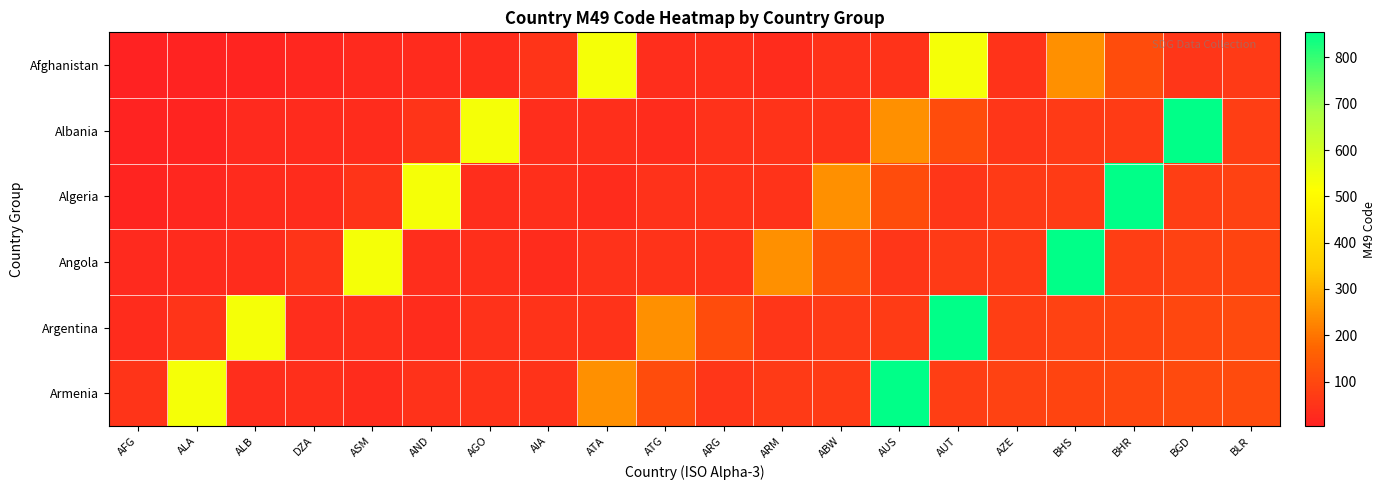

Reading left to right, extract all data points from this chart.

Afghanistan: AFG=4	ALA=8	ALB=12	DZA=20	ASM=24	AND=28	AGO=32	AIA=51	ATA=533	ATG=36	ARG=40	ARM=31	ABW=44	AUS=50	AUT=533	AZE=48	BHS=246	BHR=112	BGD=56	BLR=64
Albania: AFG=8	ALA=12	ALB=24	DZA=28	ASM=32	AND=51	AGO=533	AIA=36	ATA=40	ATG=31	ARG=44	ARM=50	ABW=48	AUS=246	AUT=112	AZE=56	BHS=64	BHR=68	BGD=854	BLR=76
Algeria: AFG=12	ALA=20	ALB=28	DZA=32	ASM=51	AND=533	AGO=36	AIA=40	ATA=31	ATG=44	ARG=50	ARM=48	ABW=246	AUS=112	AUT=56	AZE=64	BHS=68	BHR=854	BGD=76	BLR=84
Angola: AFG=24	ALA=28	ALB=32	DZA=51	ASM=533	AND=36	AGO=40	AIA=31	ATA=44	ATG=50	ARG=48	ARM=246	ABW=112	AUS=56	AUT=64	AZE=68	BHS=854	BHR=76	BGD=84	BLR=92
Argentina: AFG=32	ALA=51	ALB=533	DZA=36	ASM=40	AND=31	AGO=44	AIA=50	ATA=48	ATG=246	ARG=112	ARM=56	ABW=64	AUS=68	AUT=854	AZE=76	BHS=84	BHR=92	BGD=100	BLR=104
Armenia: AFG=51	ALA=533	ALB=36	DZA=40	ASM=31	AND=44	AGO=50	AIA=48	ATA=246	ATG=112	ARG=56	ARM=64	ABW=68	AUS=854	AUT=76	AZE=84	BHS=92	BHR=100	BGD=104	BLR=108